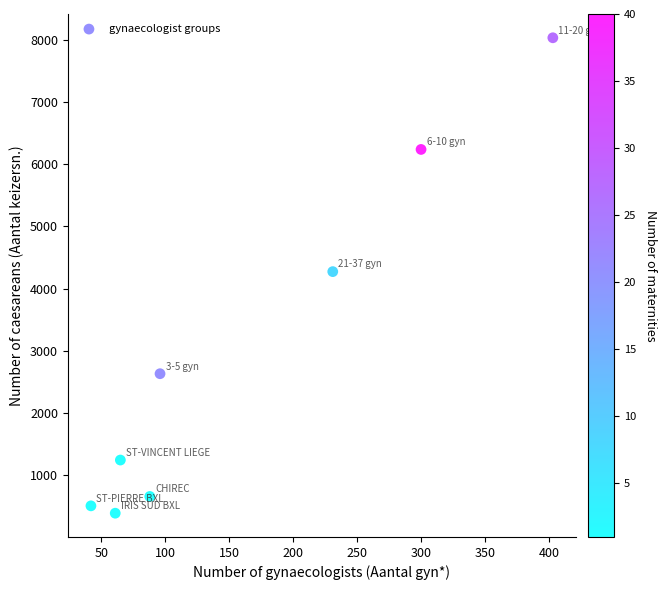

What is the range of Y values (max minus min)?

7638